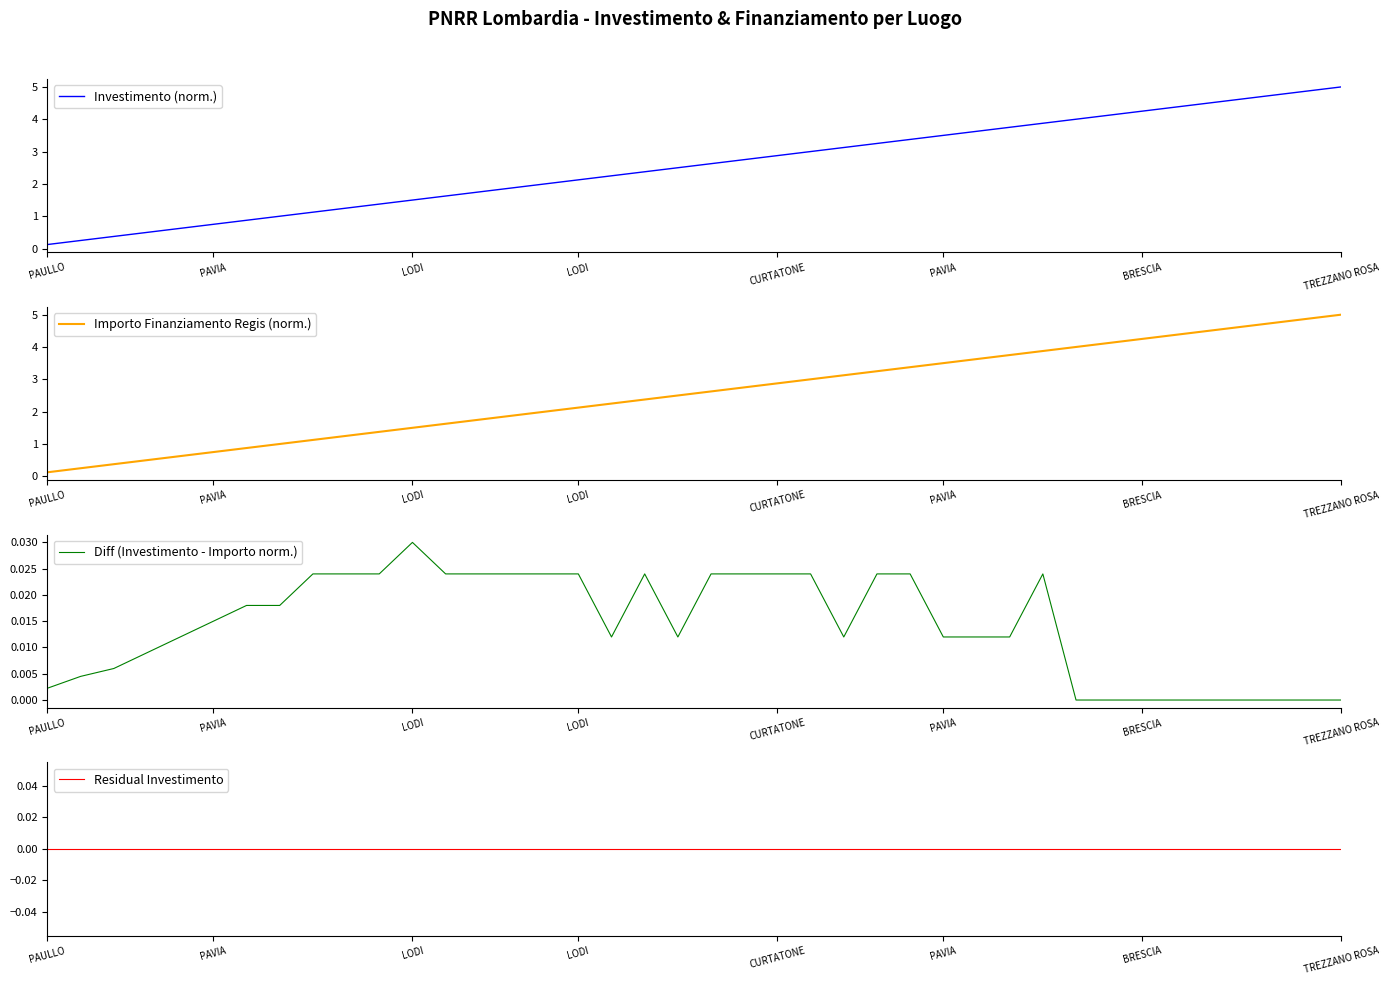

Between 10 and 18, which series saw the biggest shift?

Investimento (norm.)